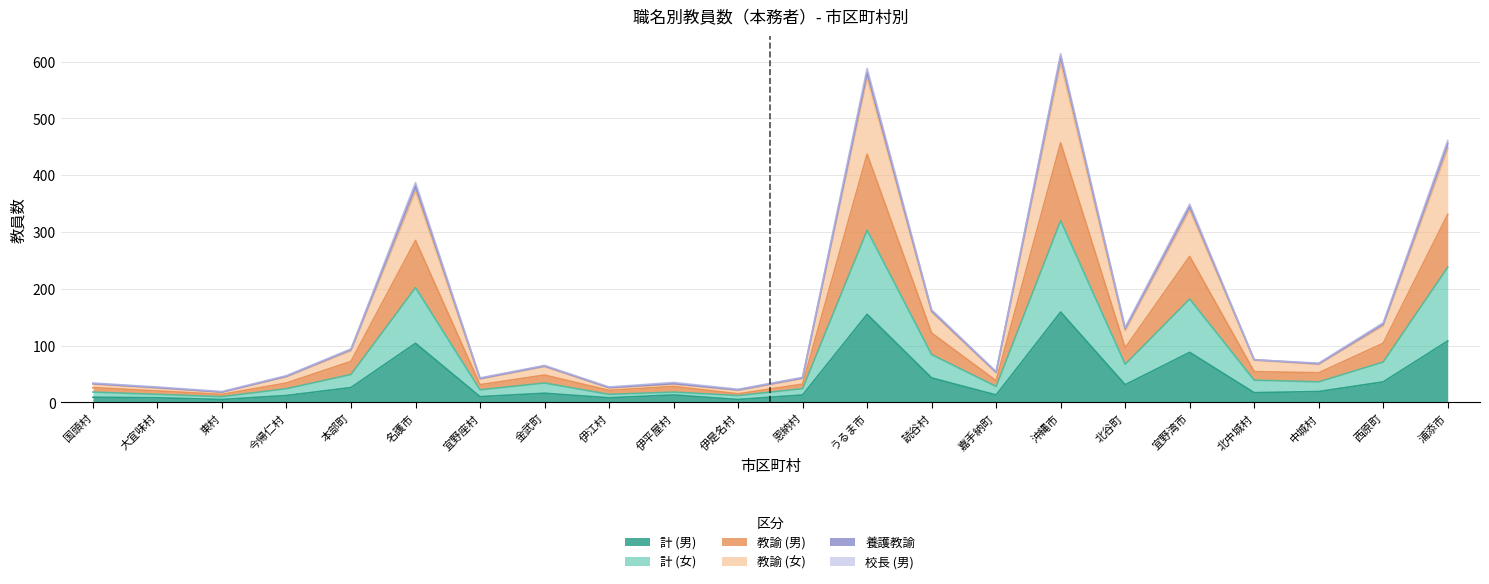

Does the chart display data point markers on the line(s)?

No